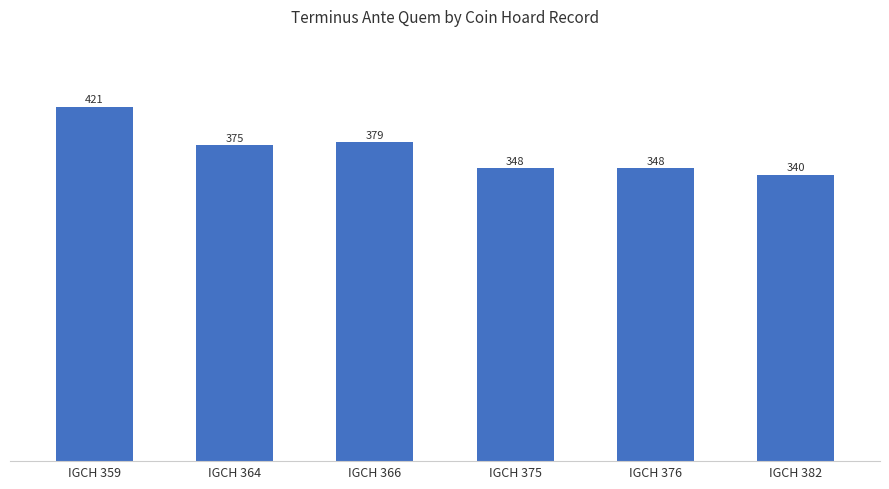

What is the value of the 4th bar from the left?

348